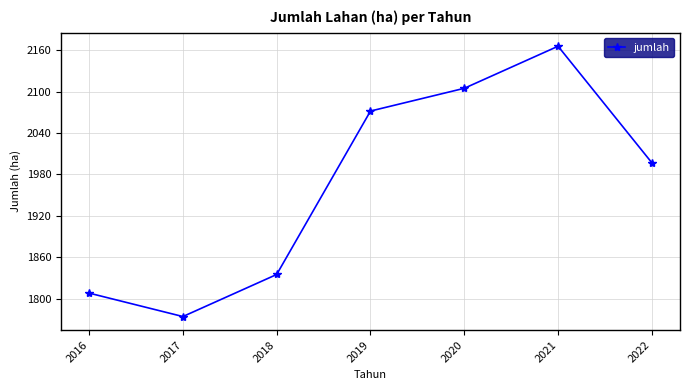

How many interior local peaks (higher than both neighbors) does the data have?

1